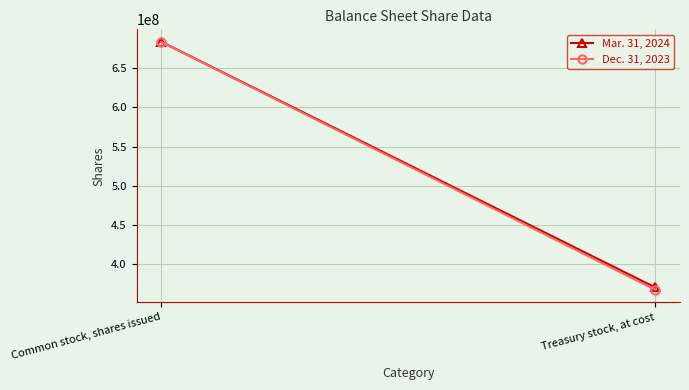

What is the highest value of the Mar. 31, 2024 series?

683560199